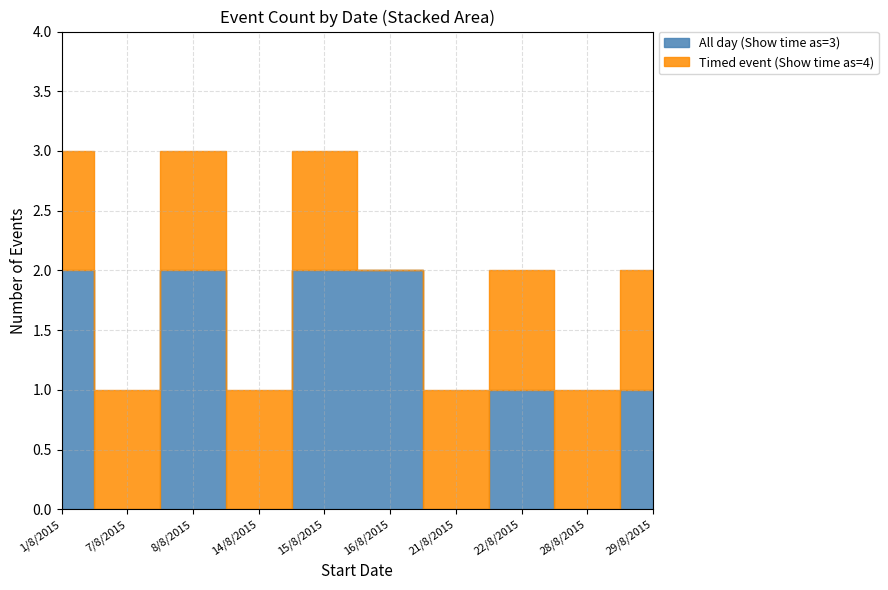

What is the label of the 6th point from the right?

15/8/2015